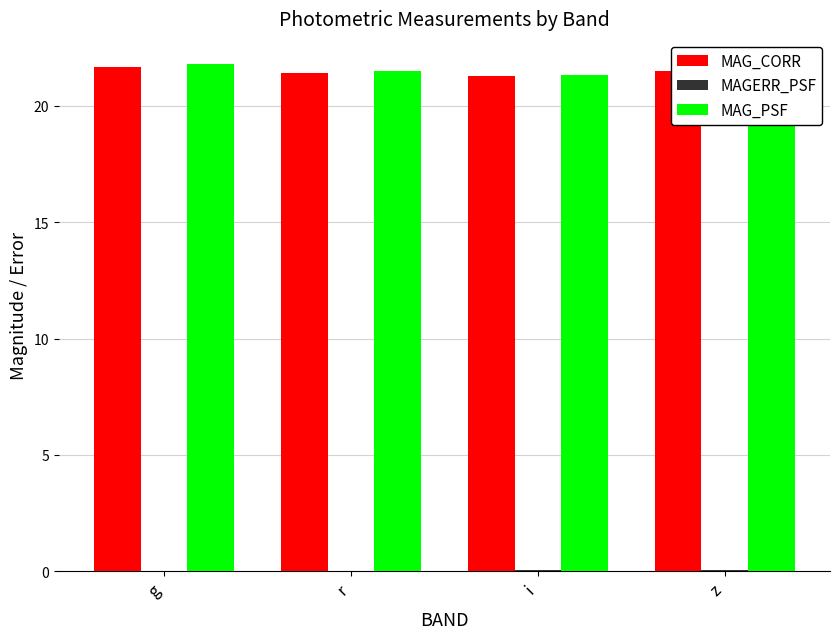

Is it true that MAG_PSF equals 11.3 at g?

False